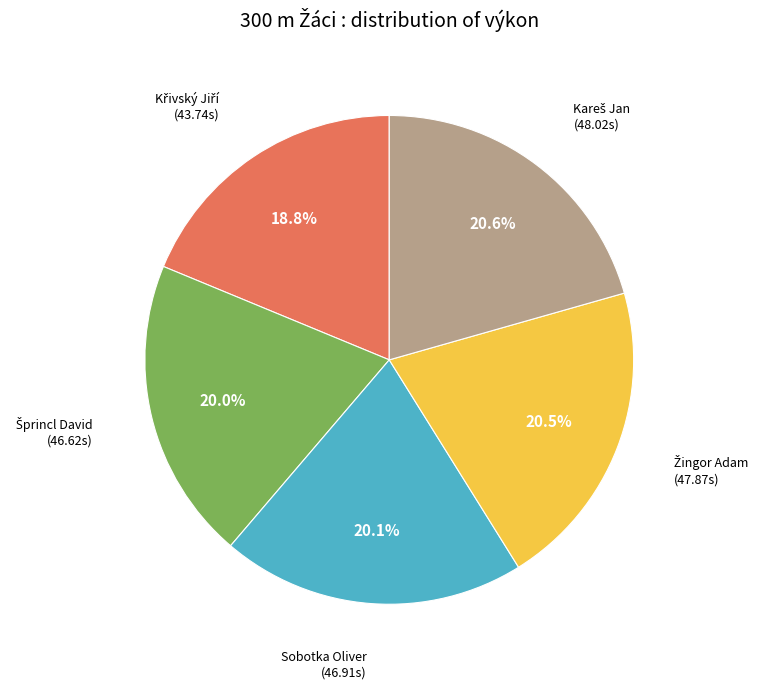

Is there any slice that represents more than half of the pie?

No